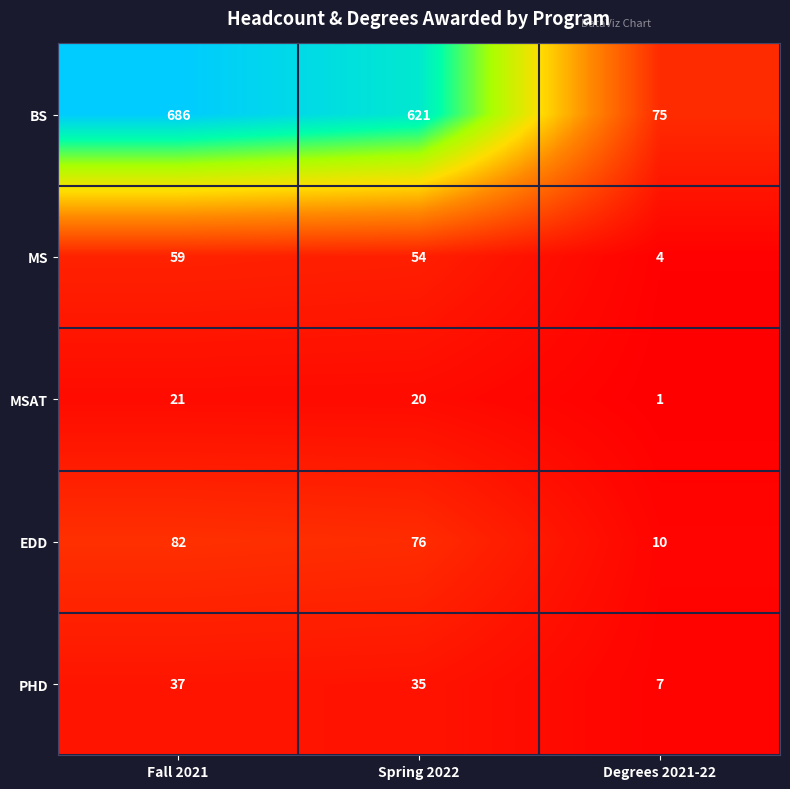

Which series has the largest total across all categories?

BS